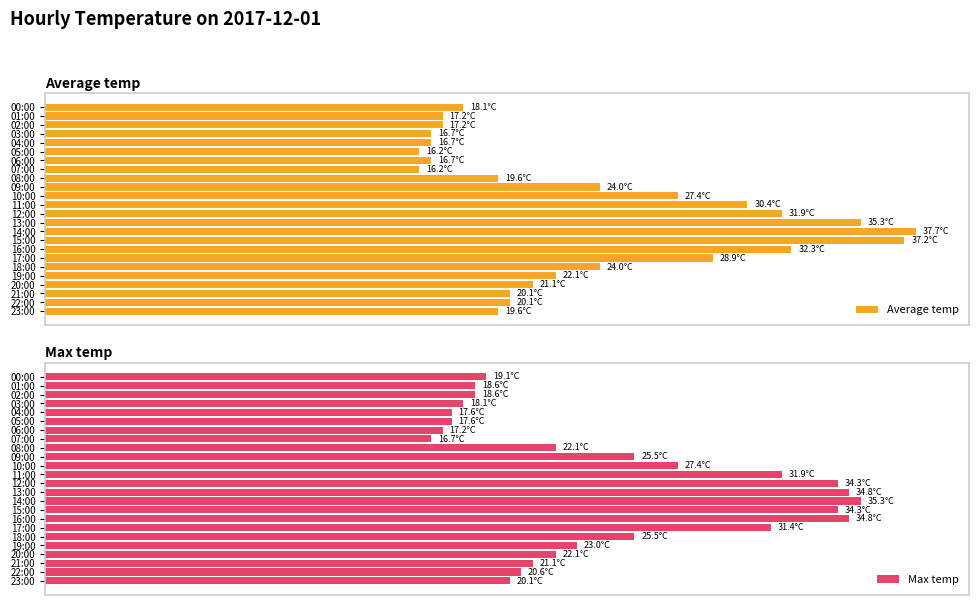

Rank the series by their average value, from highest to lowest.

Max temp, Average temp